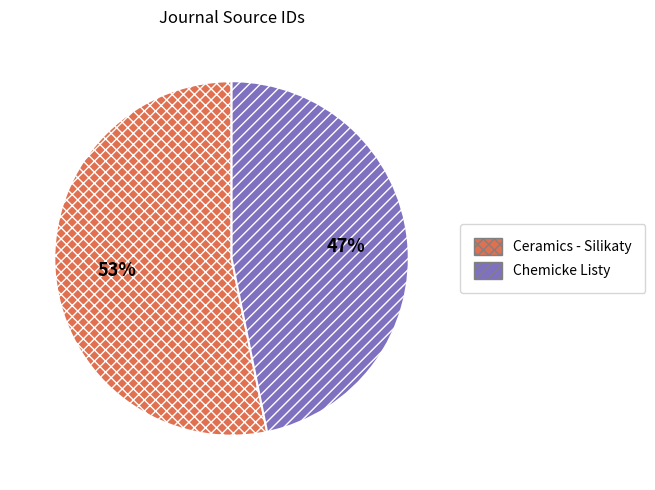

To the nearest percent, what is the combined percentage of Ceramics - Silikaty and Chemicke Listy?

100%